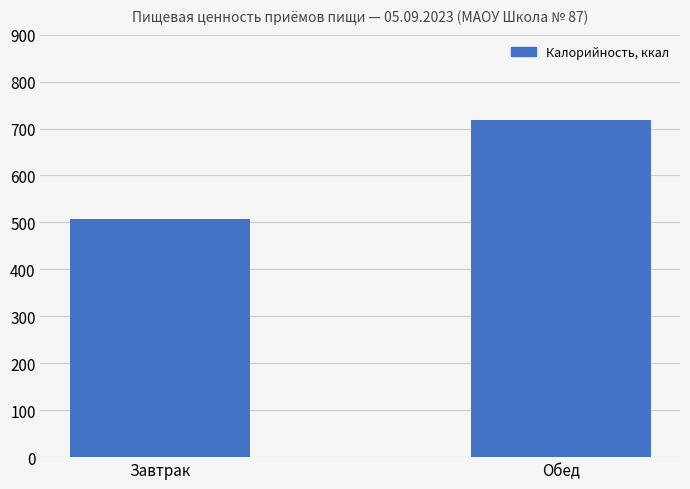

Where does the data first go above 719?

Обед